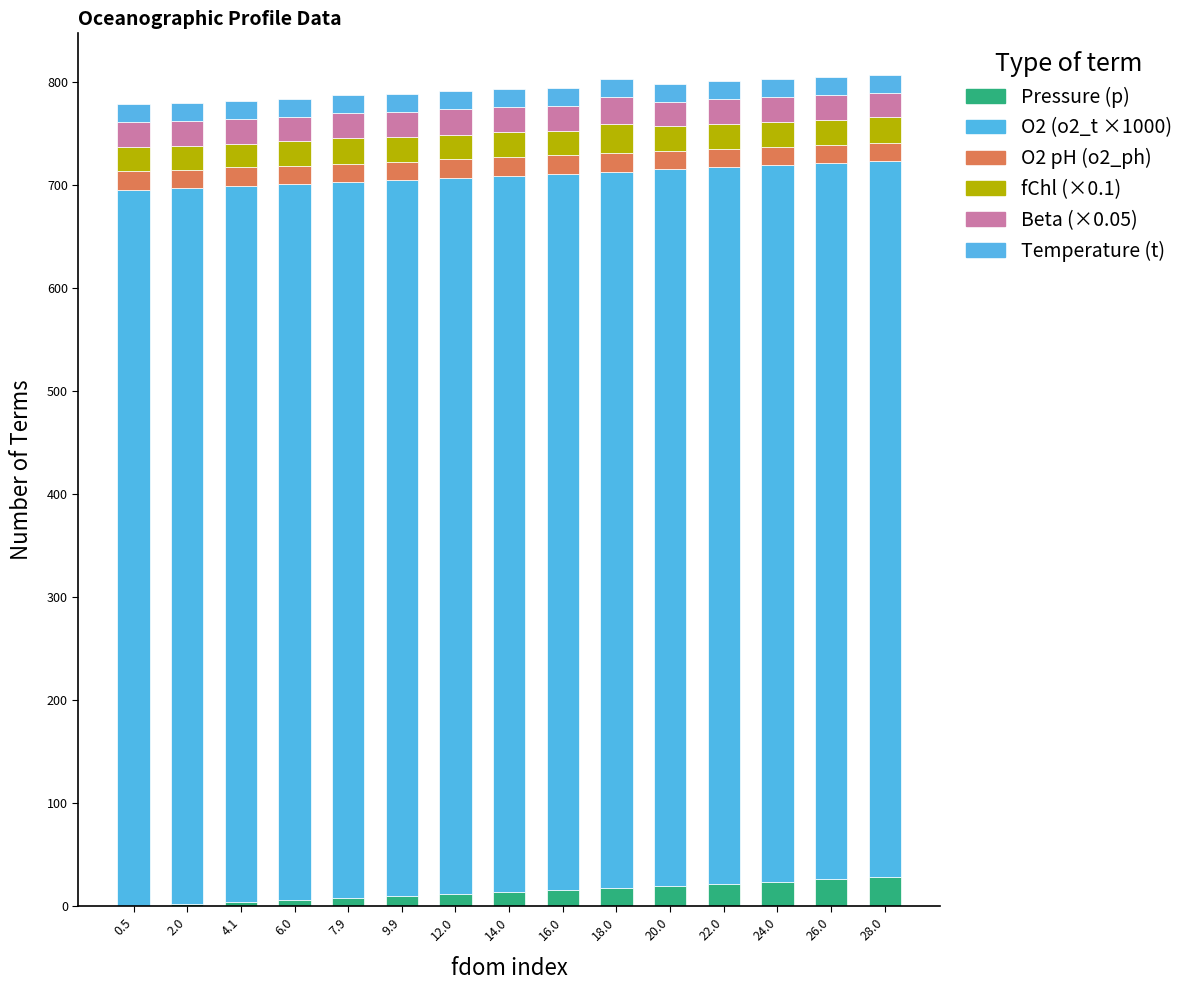

Are the bars grouped side by side (vs. stacked)?

No